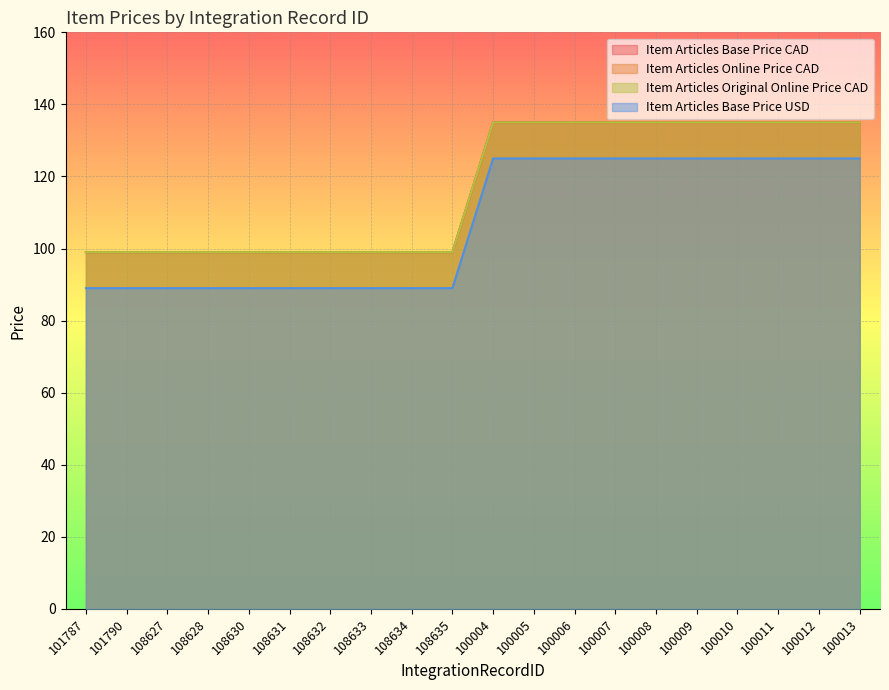

What are all the series names shown in the legend?

Item Articles Base Price CAD, Item Articles Online Price CAD, Item Articles Original Online Price CAD, Item Articles Base Price USD